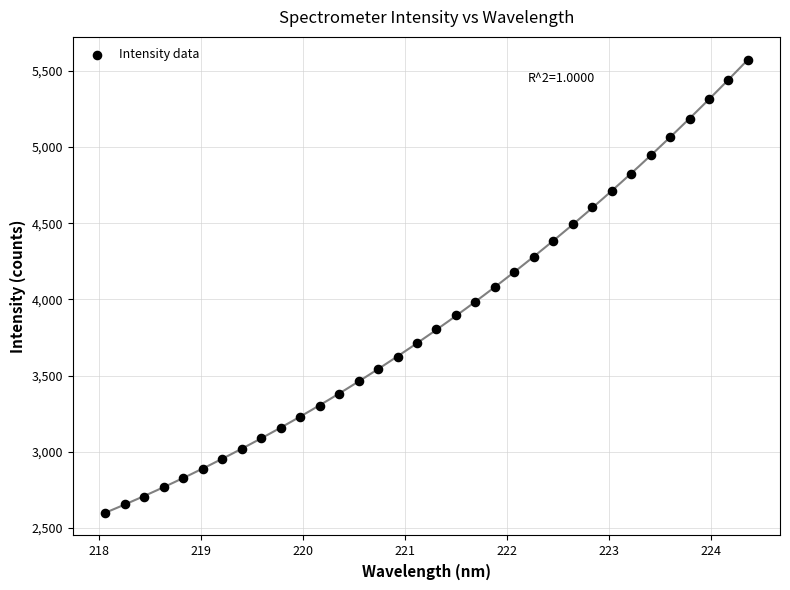

What is the range of Y values (max minus min)?

2975.3